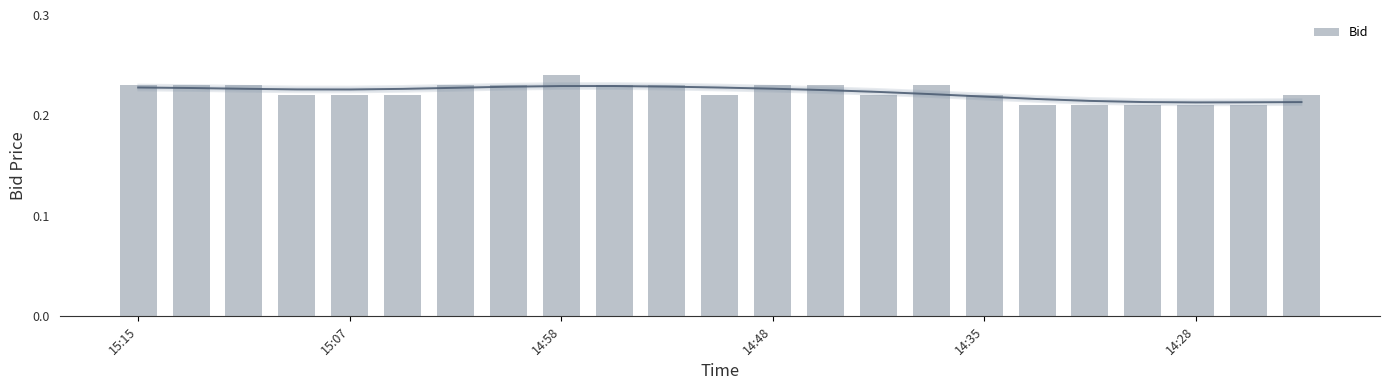

The Bid series shows 0.1 at 14:48. True or false?

False